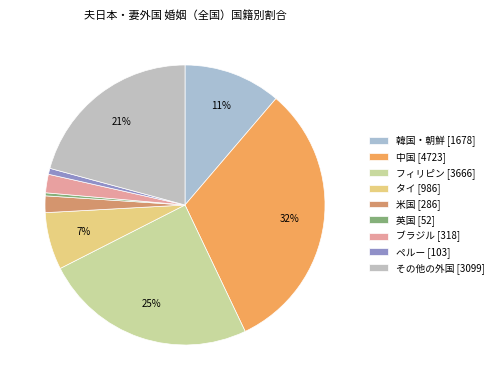

What percentage do 韓国・朝鮮 and 中国 together represent?

42.9%